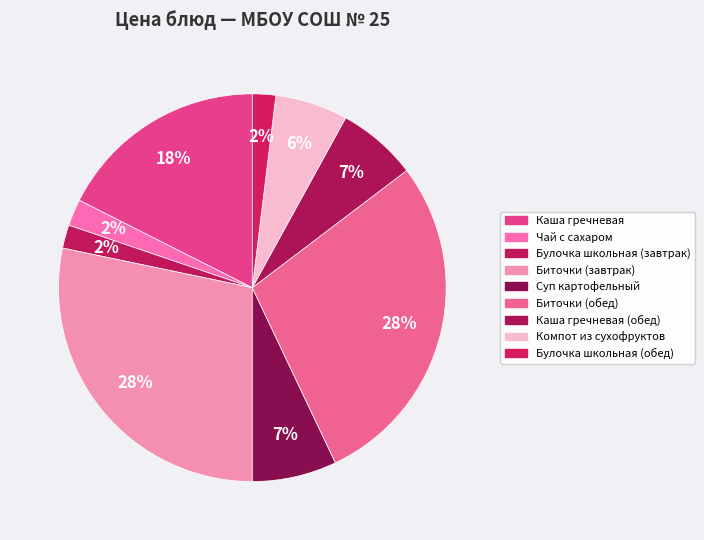

Count the number of slices in the pie.

9